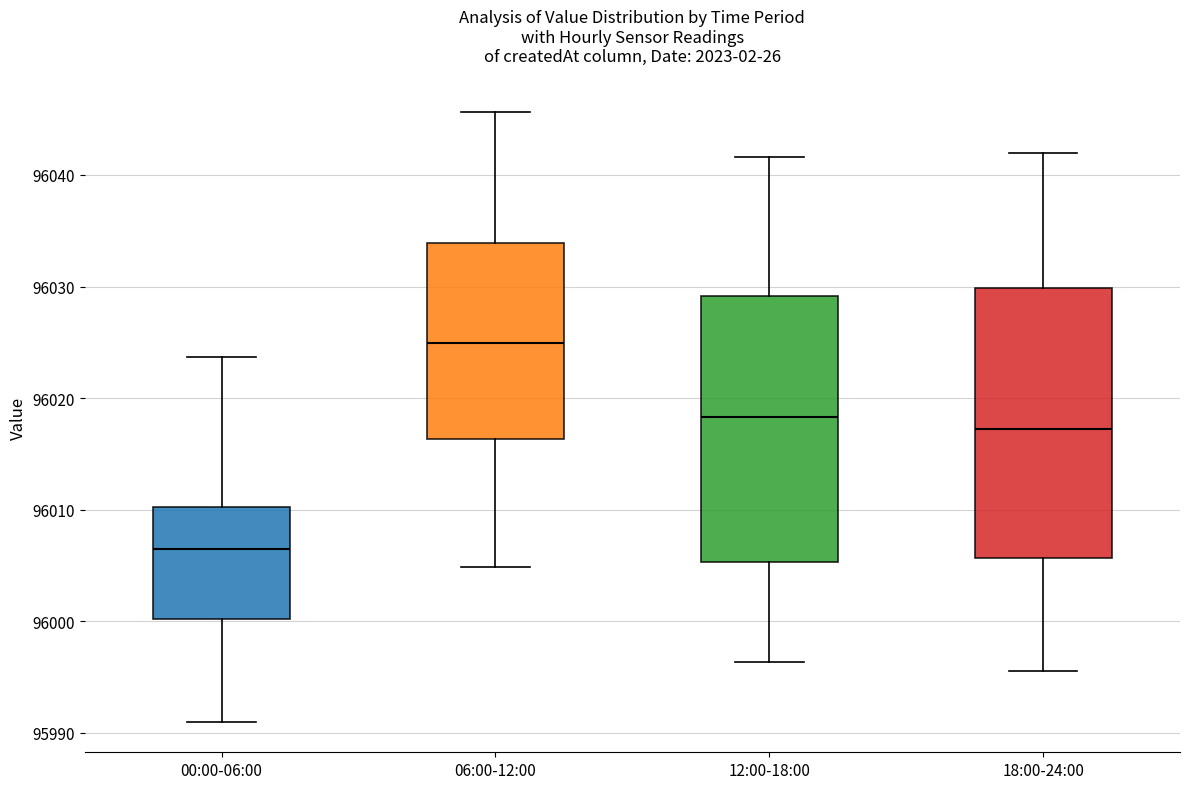

Where does the lower whisker of the box for 18:00-24:00 end on the y-axis? The values are not printed on the chart, so give them approximately, as read against the axis.

95996